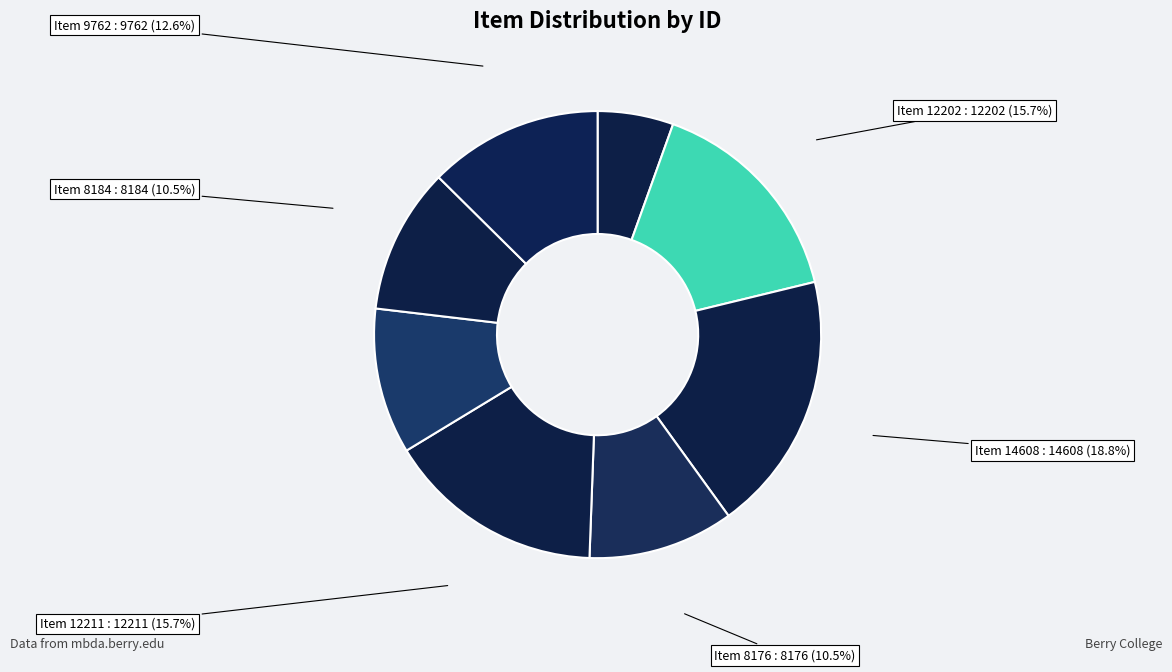

How many slices are in this pie chart?

8